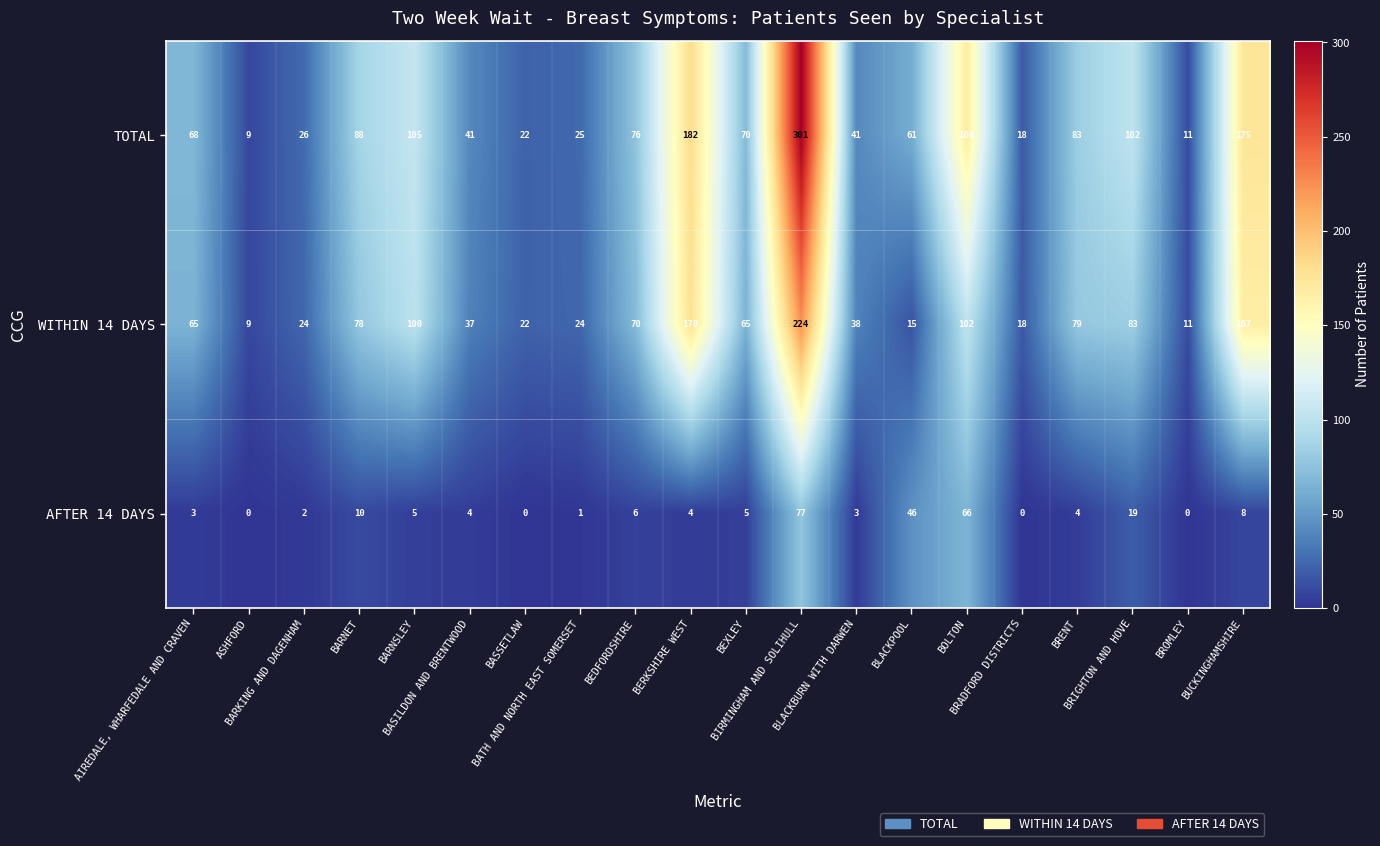

Which series changed the most between BARNSLEY and BLACKPOOL?

WITHIN 14 DAYS